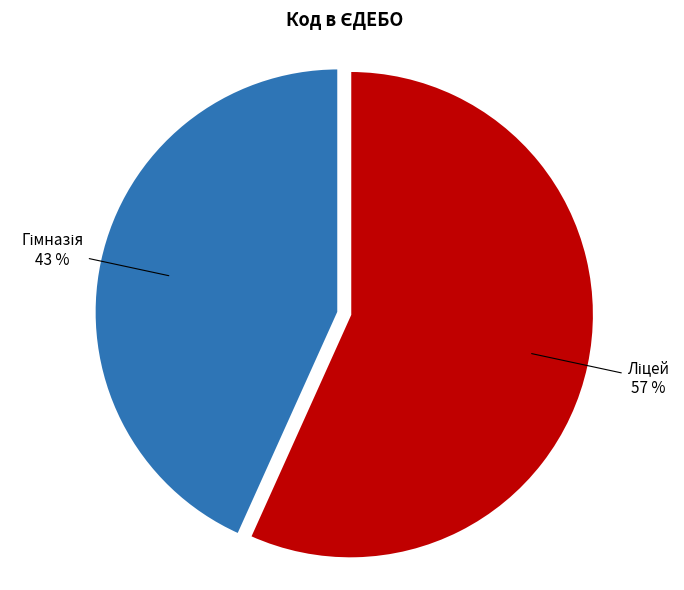

To the nearest percent, what is the average slice percentage?

50%